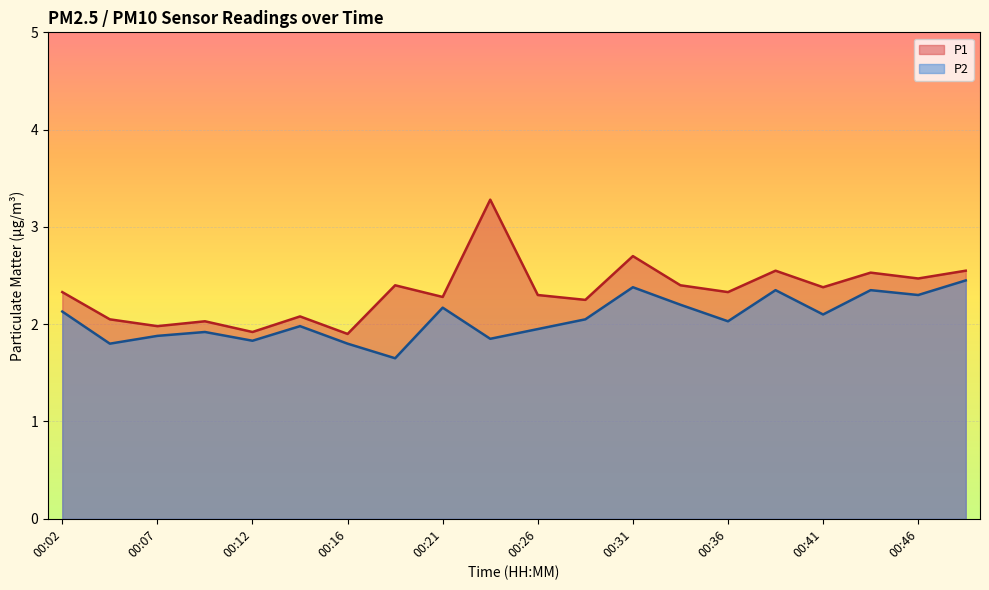

What is the total value across all series at 00:14?

4.1